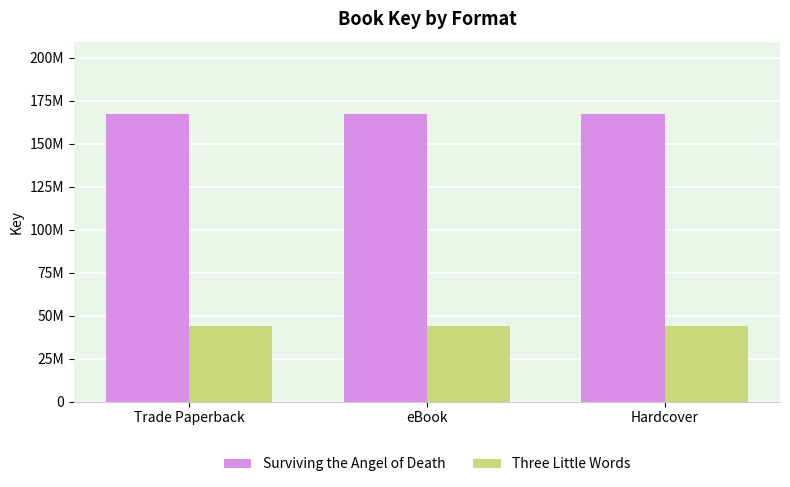

What are all the series names shown in the legend?

Surviving the Angel of Death, Three Little Words